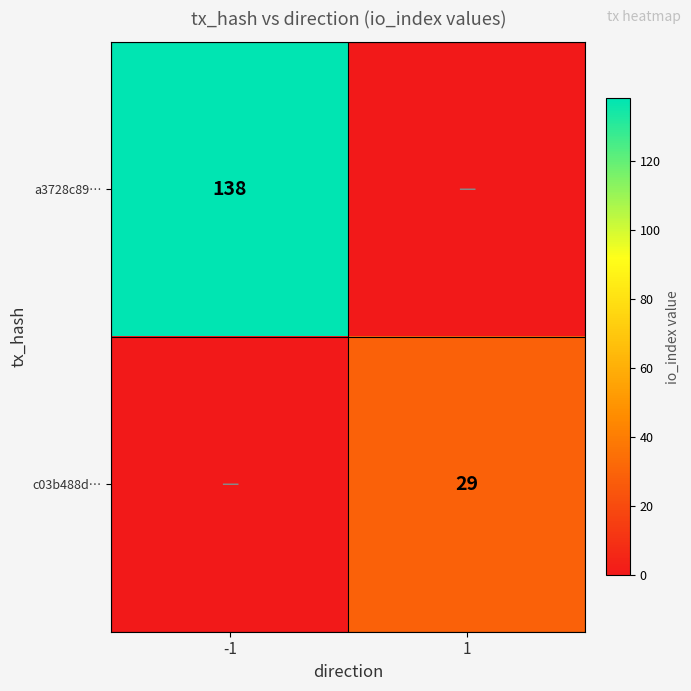

What is the total value across all series at 1?

29